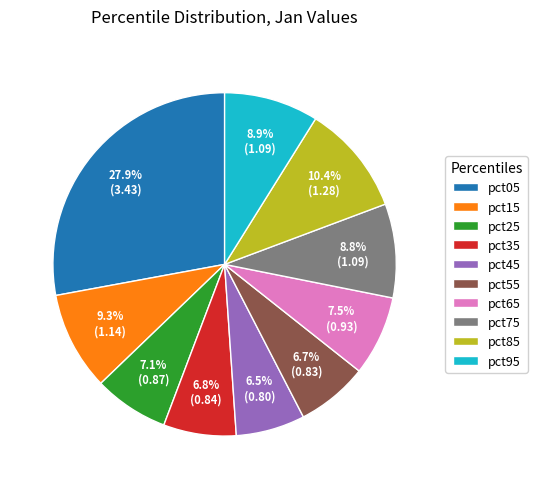

True or false: pct45 accounts for 20% of the total.

False